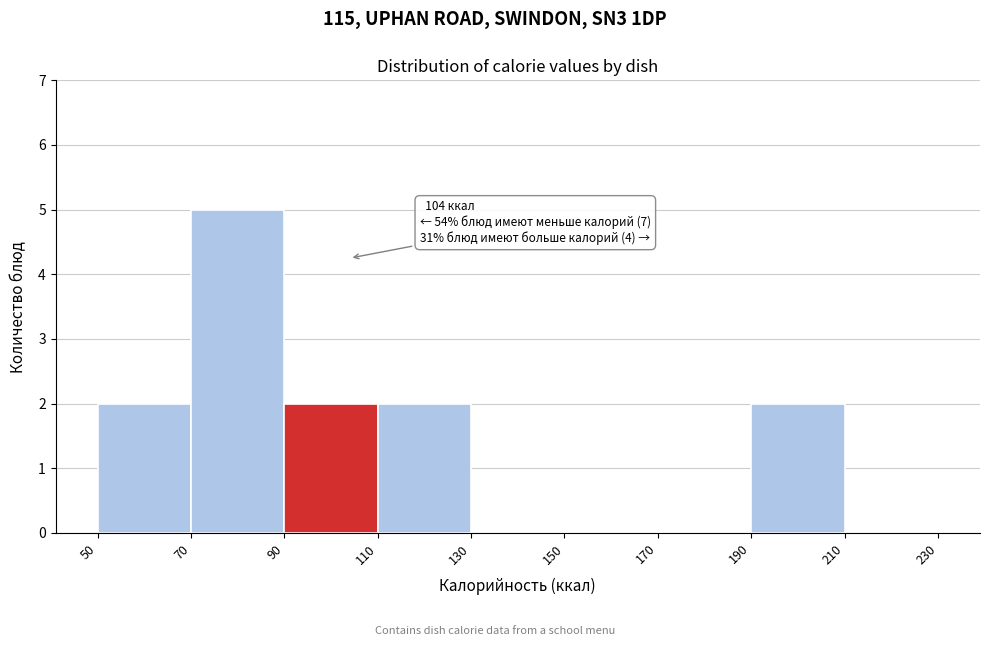

Which range on the x-axis has the tallest bar?

70 to 90